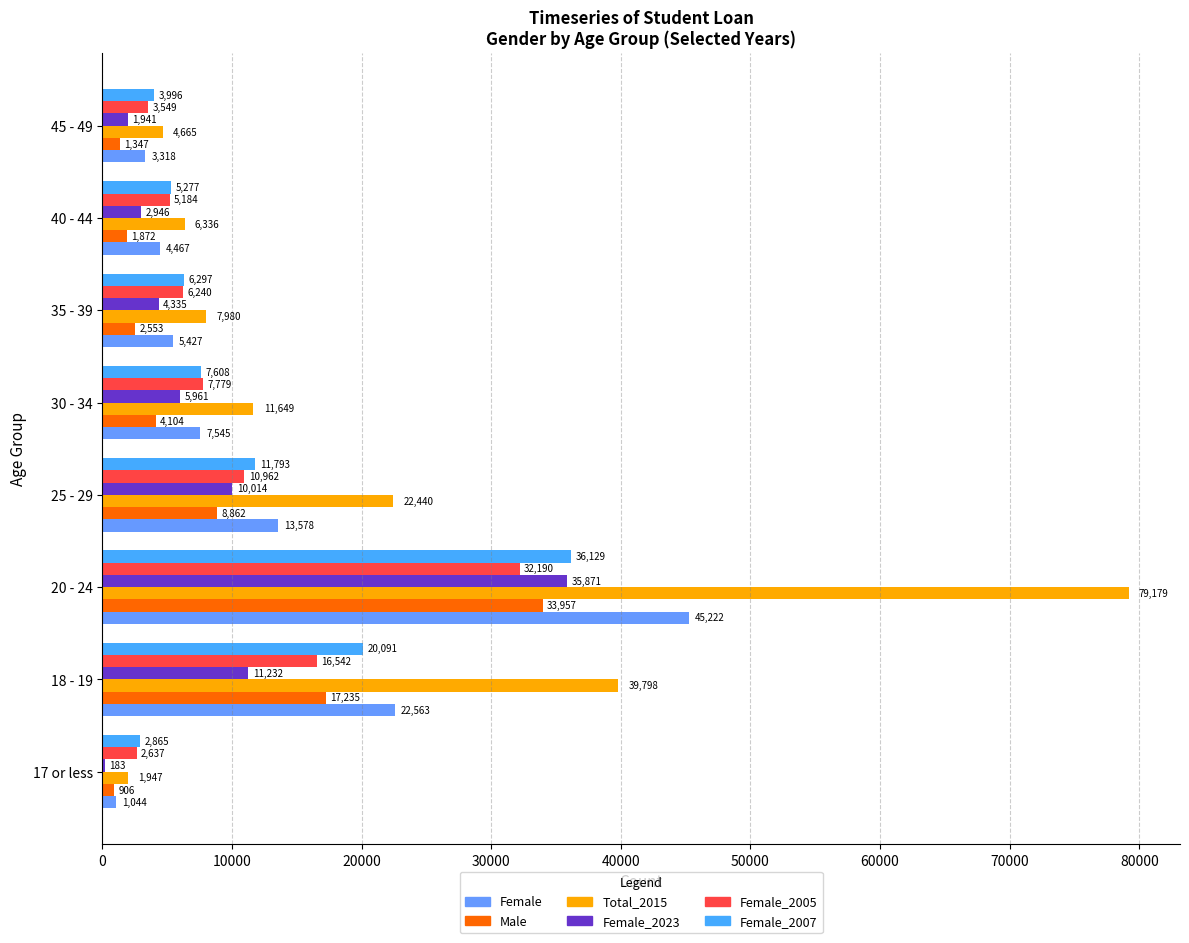

Reading right to left, list all the values displayed in this chart.

Female: 70000=3318	60000=4467	50000=5427	40000=7545	30000=13578	20000=45222	10000=22563	0=1044
Male: 70000=1347	60000=1872	50000=2553	40000=4104	30000=8862	20000=33957	10000=17235	0=906
Total_2015: 70000=4665	60000=6336	50000=7980	40000=11649	30000=22440	20000=79179	10000=39798	0=1947
Female_2023: 70000=1941	60000=2946	50000=4335	40000=5961	30000=10014	20000=35871	10000=11232	0=183
Female_2005: 70000=3549	60000=5184	50000=6240	40000=7779	30000=10962	20000=32190	10000=16542	0=2637
Female_2007: 70000=3996	60000=5277	50000=6297	40000=7608	30000=11793	20000=36129	10000=20091	0=2865